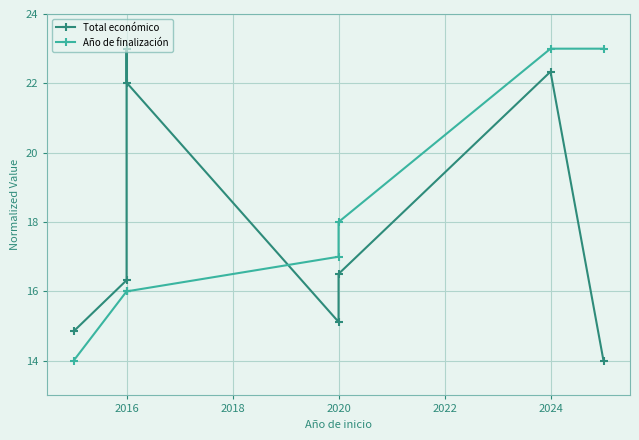

Which series has the largest total across all categories?

Total económico